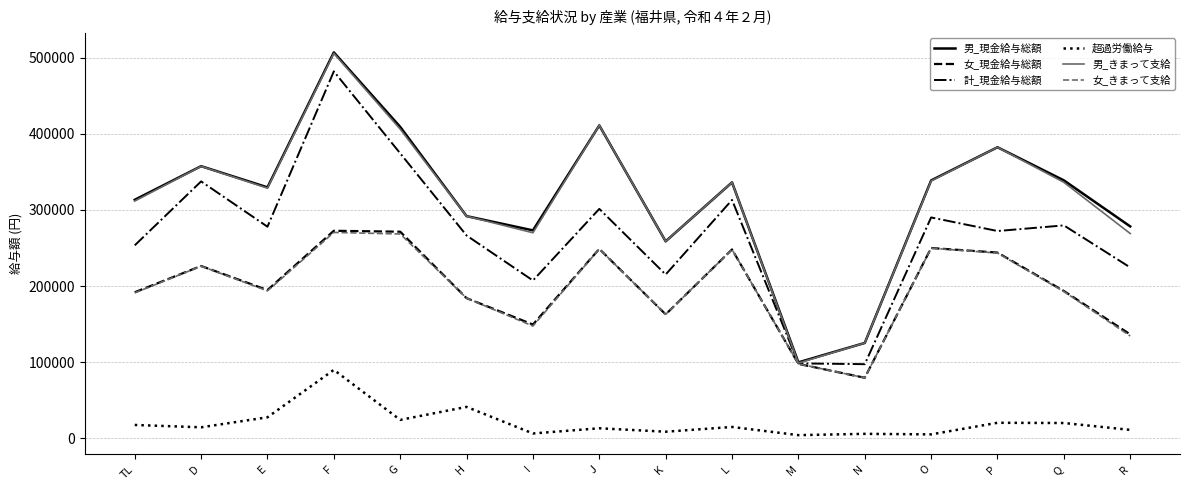

True or false: 女_現金給与総額 has a value of 184229 at H.

True